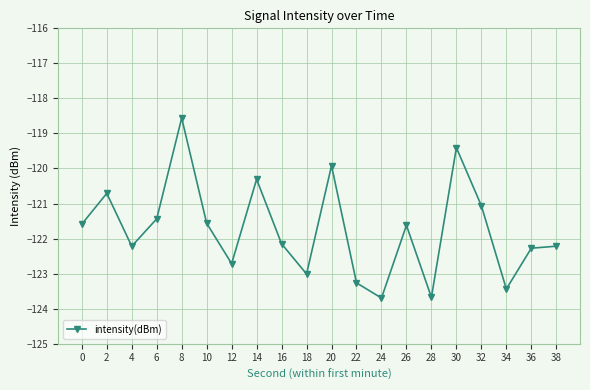

The chart shows a value of -121.6 at 10. True or false?

True